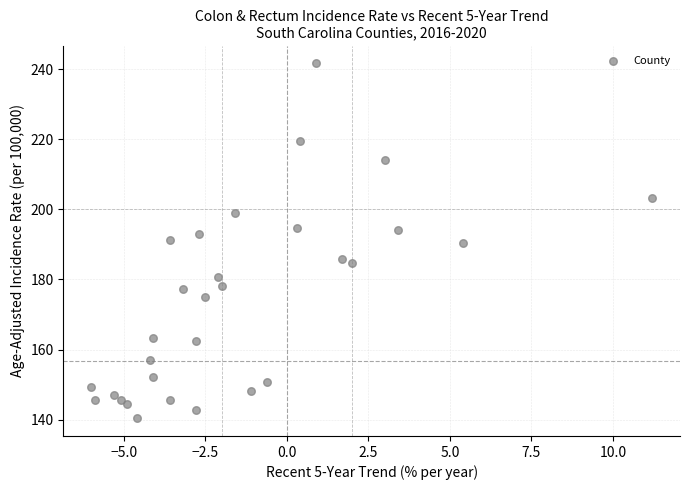

What is the range of Y values (max minus min)?

101.3